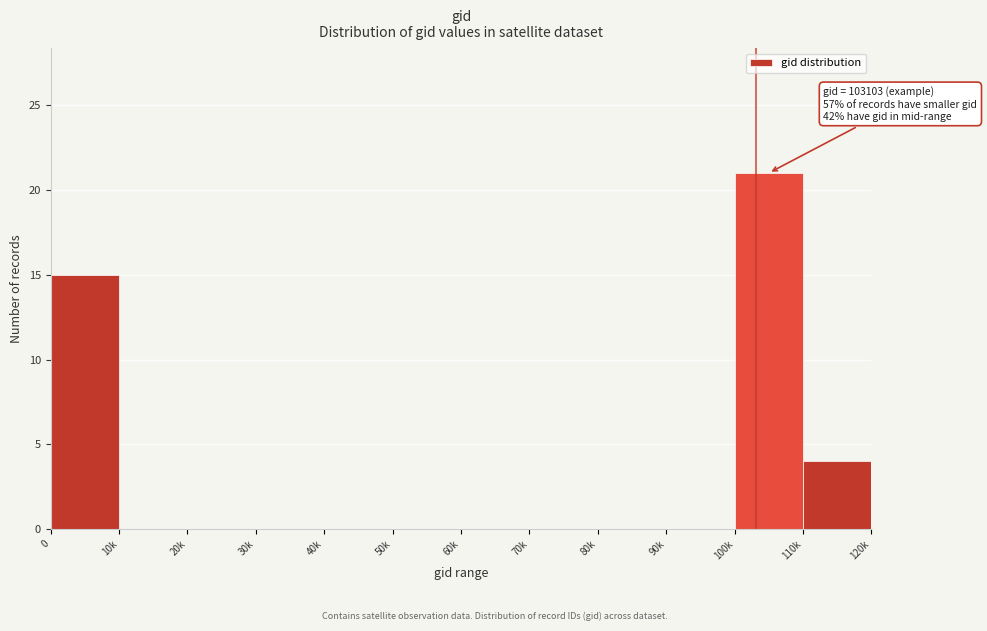

Reading right to left, list all the values displayed in this chart.

110k=4	100k=21	90k=0	80k=0	70k=0	60k=0	50k=0	40k=0	30k=0	20k=0	10k=0	0=15